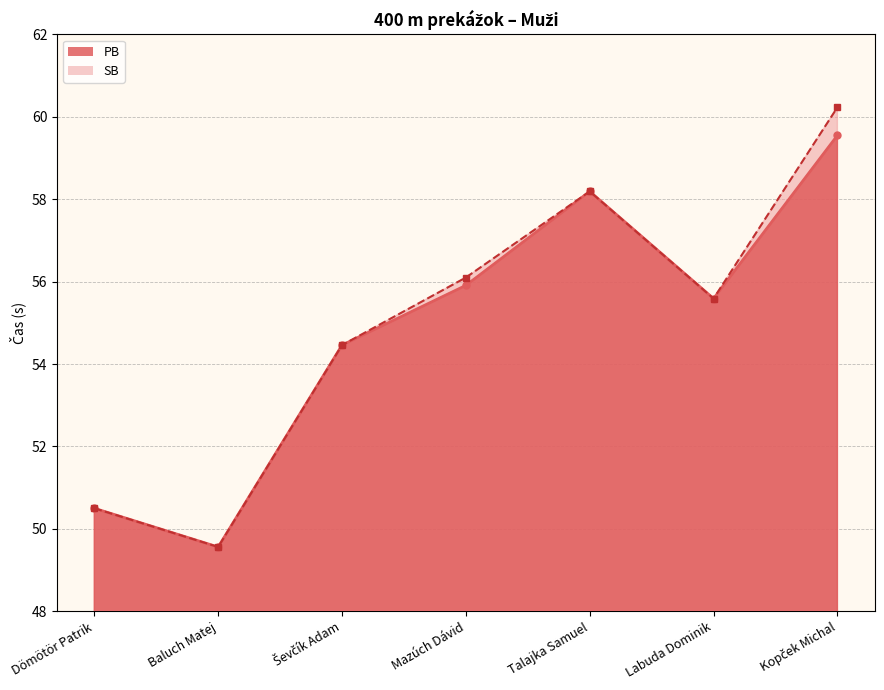

True or false: SB and PB intersect in this chart.

False